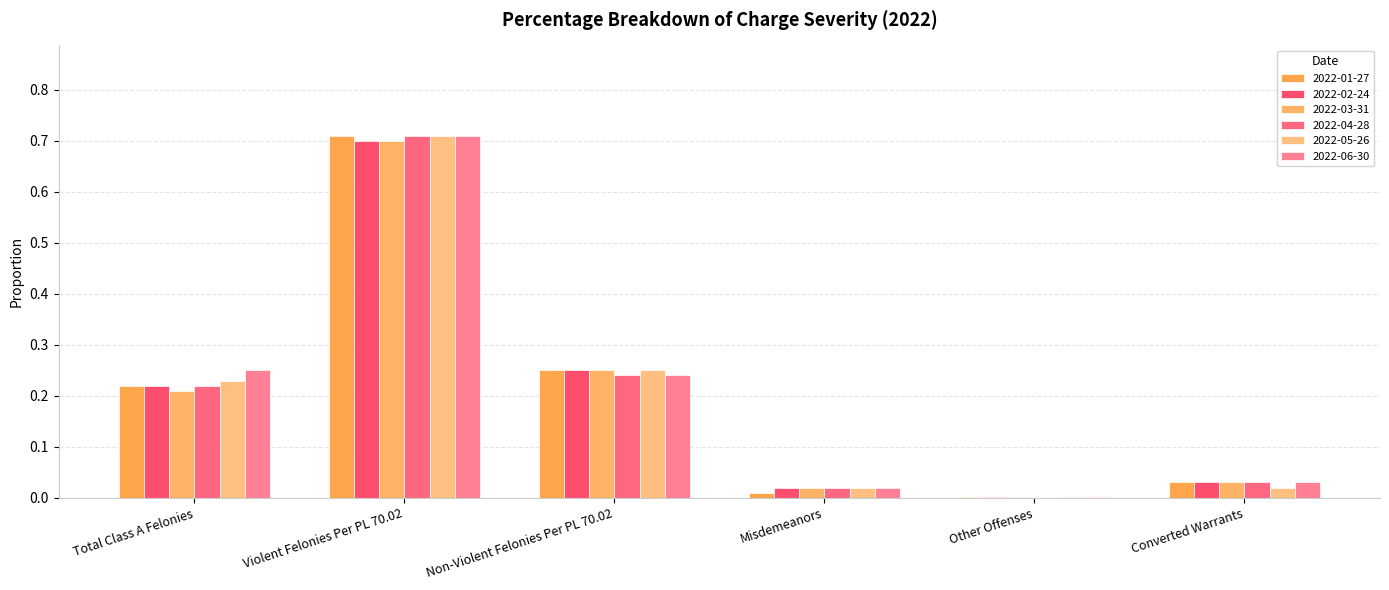

What is the difference between the maximum and second lowest values in the 2022-05-26 series?

0.7